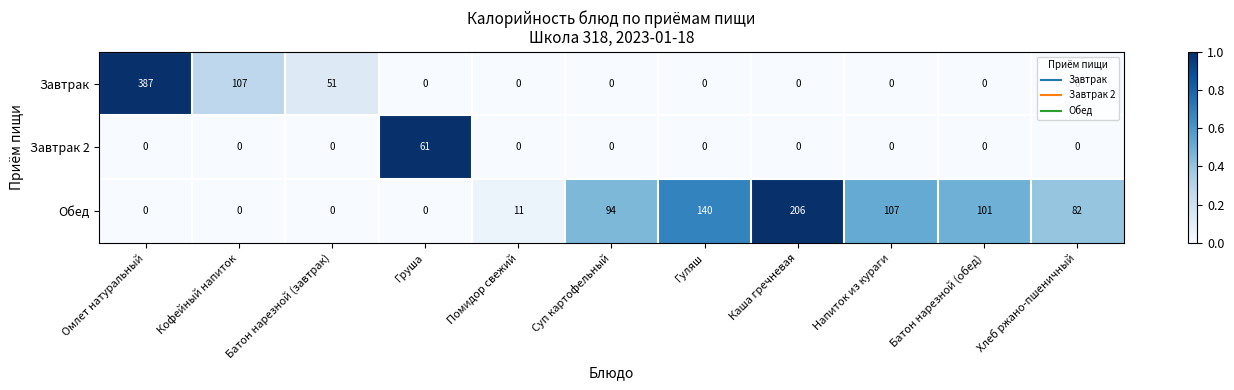

Which category has the highest value in the Завтрак 2 series?

Груша